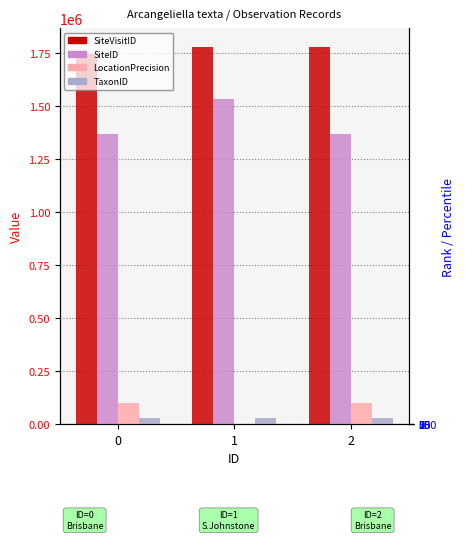

Reading left to right, transcribe all the data shown in this chart.

SiteVisitID: 0=1747671	1=1778628	2=1779877
SiteID: 0=1371925	1=1534828	2=1371925
LocationPrecision: 0=100000	1=2000	2=100000
TaxonID: 0=28005	1=28005	2=28005